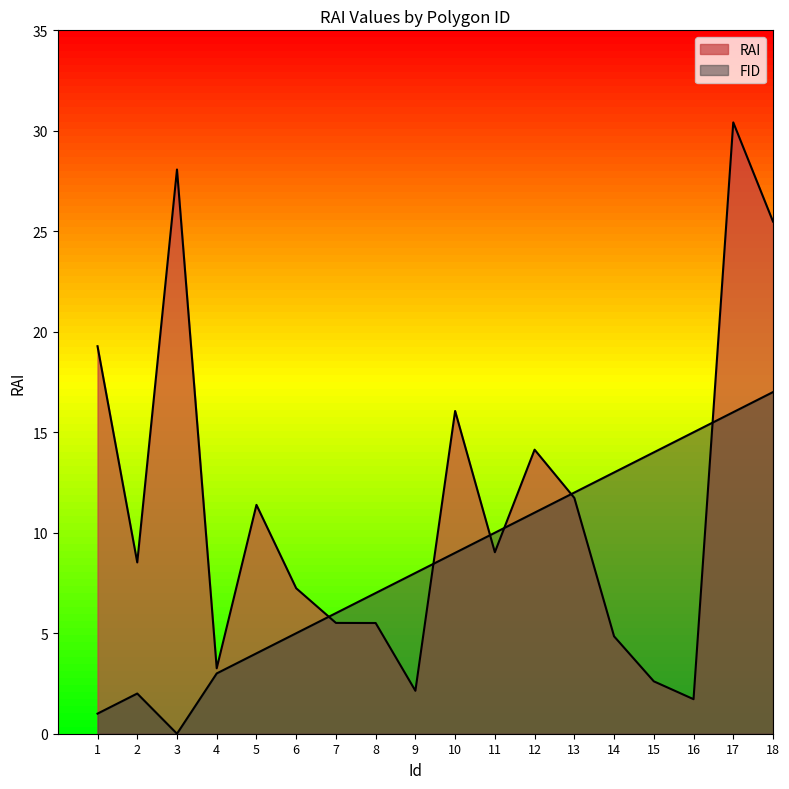

Reading left to right, list all the values displayed in this chart.

FID: 1.0	2.0	0.0	3.0	4.0	5.0	6.0	7.0	8.0	9.0	10.0	11.0	12.0	13.0	14.0	15.0	16.0	17.0
RAI: 19.3	8.5	28.1	3.3	11.4	7.2	5.5	5.5	2.1	16.1	9.0	14.1	11.7	4.8	2.6	1.7	30.4	25.5